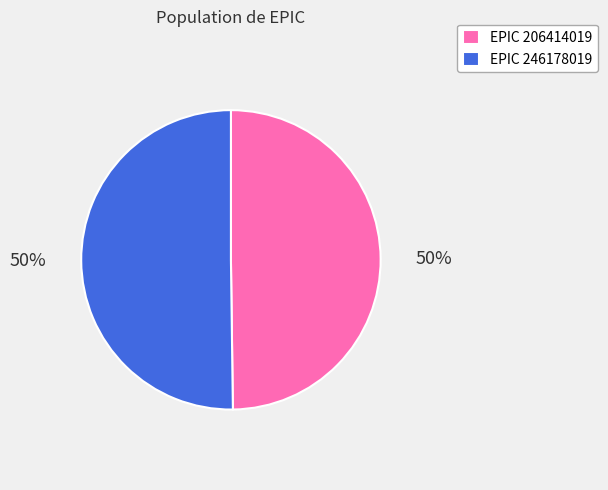

The EPIC 206414019 slice represents 50% of the pie. True or false?

True